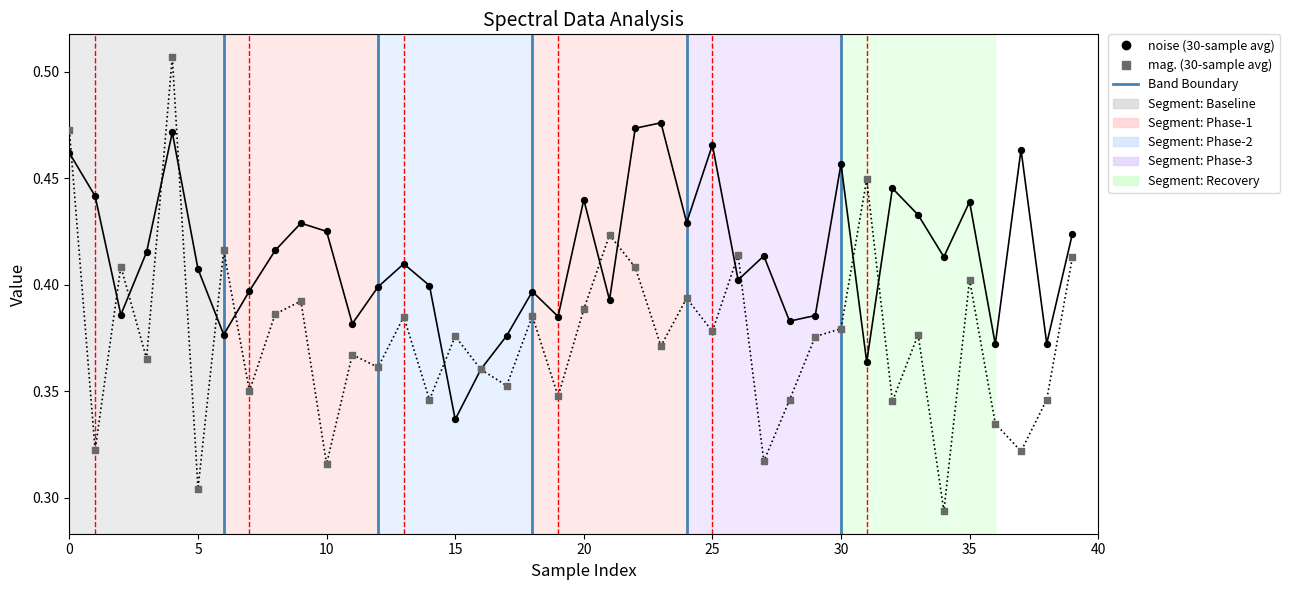

What are all the series names shown in the legend?

noise, mag.